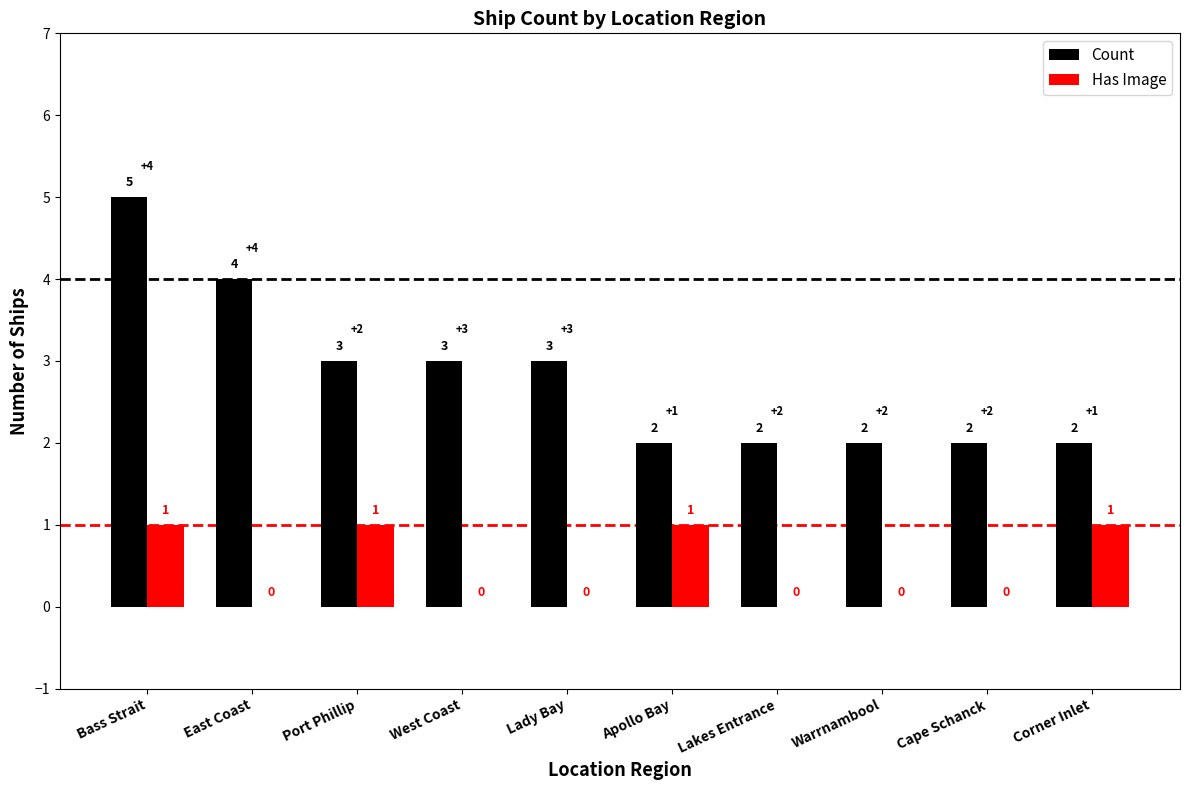

Between East Coast and Corner Inlet, which series saw the biggest shift?

Count